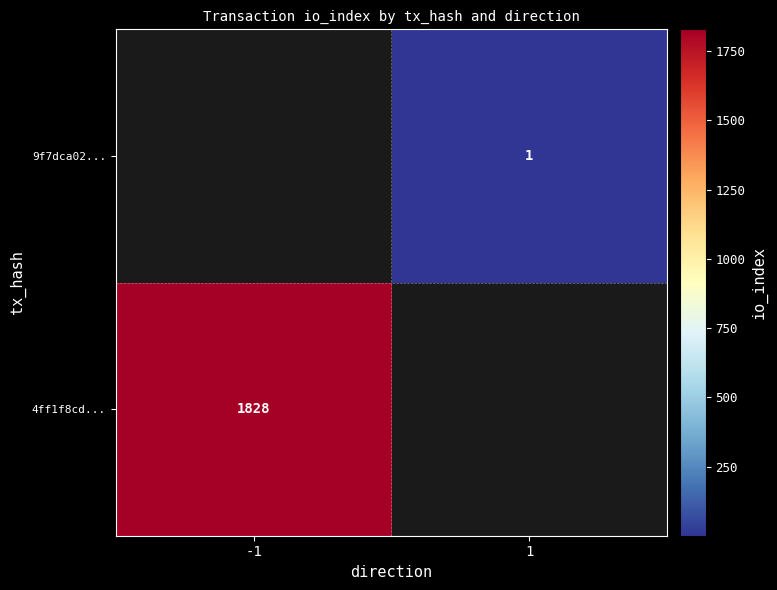

The 9f7dca02... series shows 1.6 at 1. True or false?

False